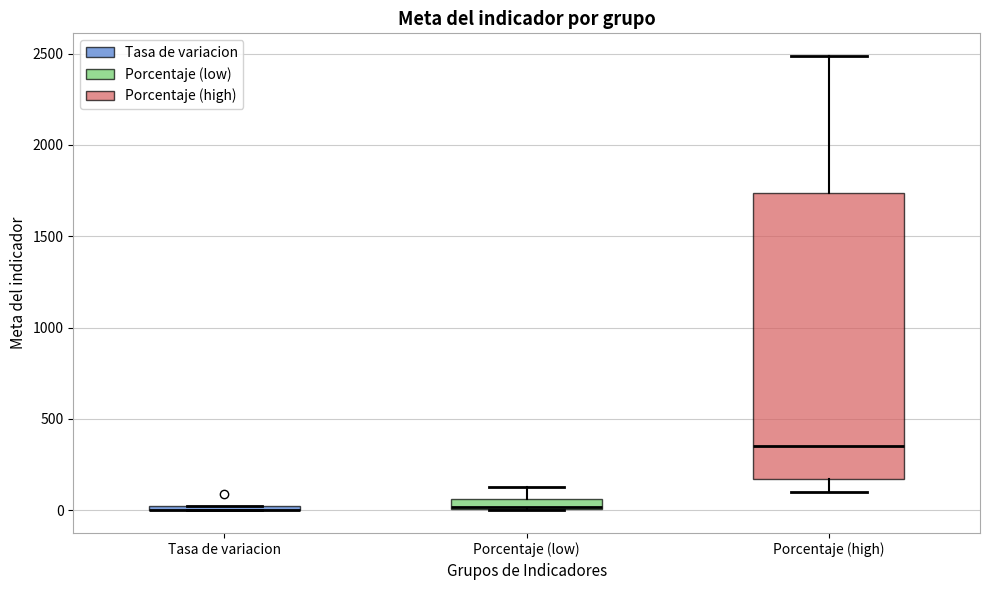

Comparing the boxes themselves (not the whiskers), which one is the tallest?

Porcentaje (high)